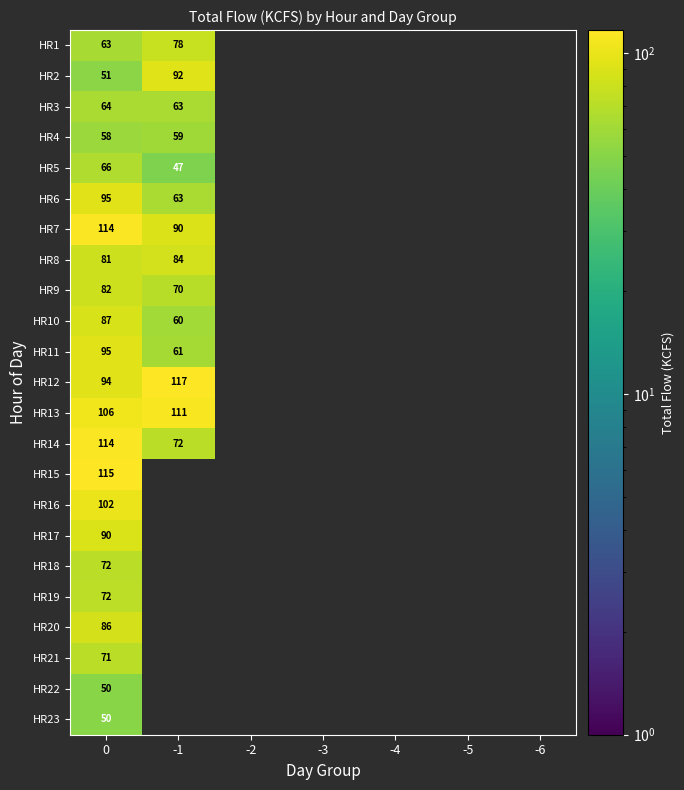

True or false: HR6 has a value of 63.0 at -1.

True